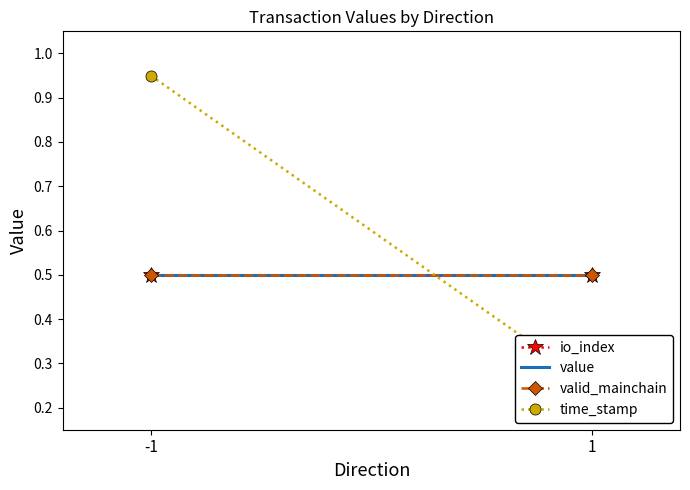

What are all the series names shown in the legend?

io_index, value, valid_mainchain, time_stamp